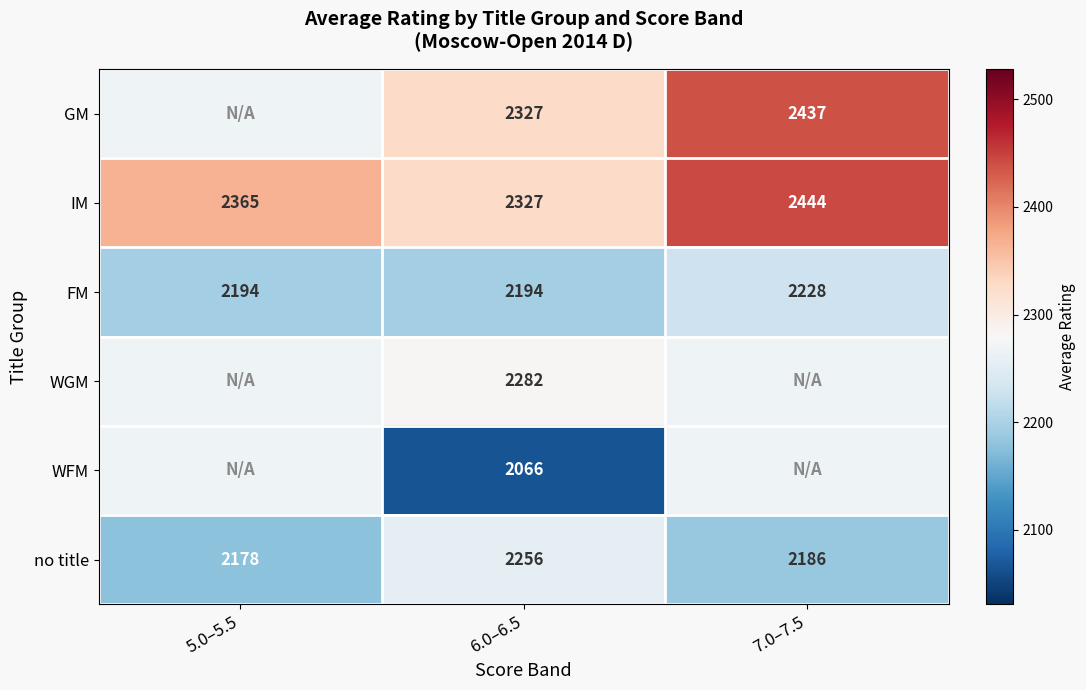

What is the difference between the highest and lowest values at 5.0–5.5?

187.0